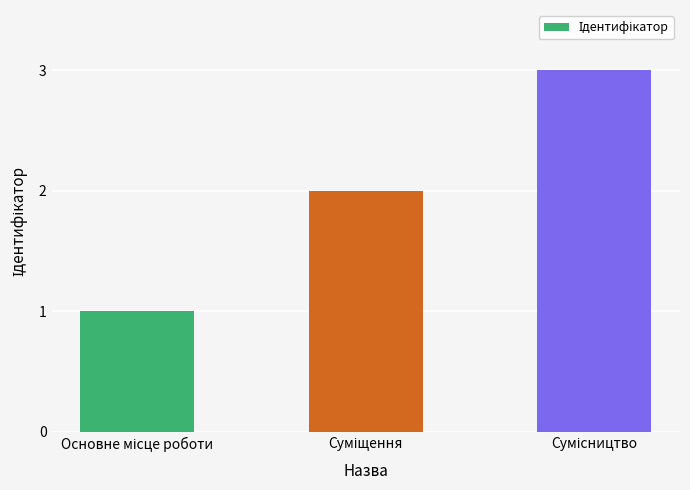

What is the greatest value displayed?

3